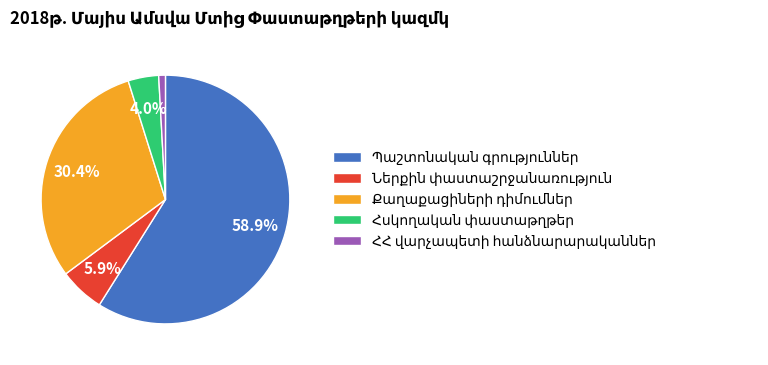

Does any single category account for the majority?

Yes